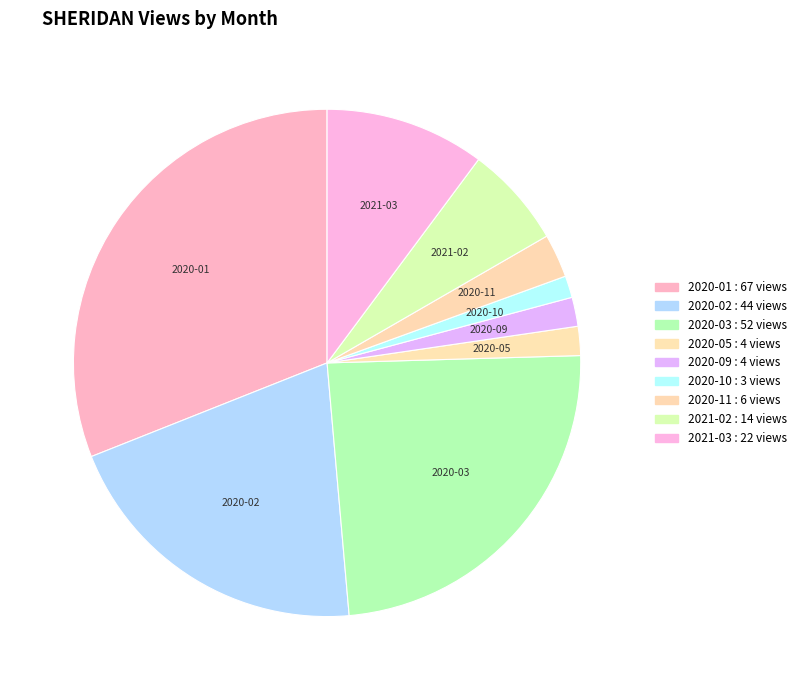

How many slices are in this pie chart?

9